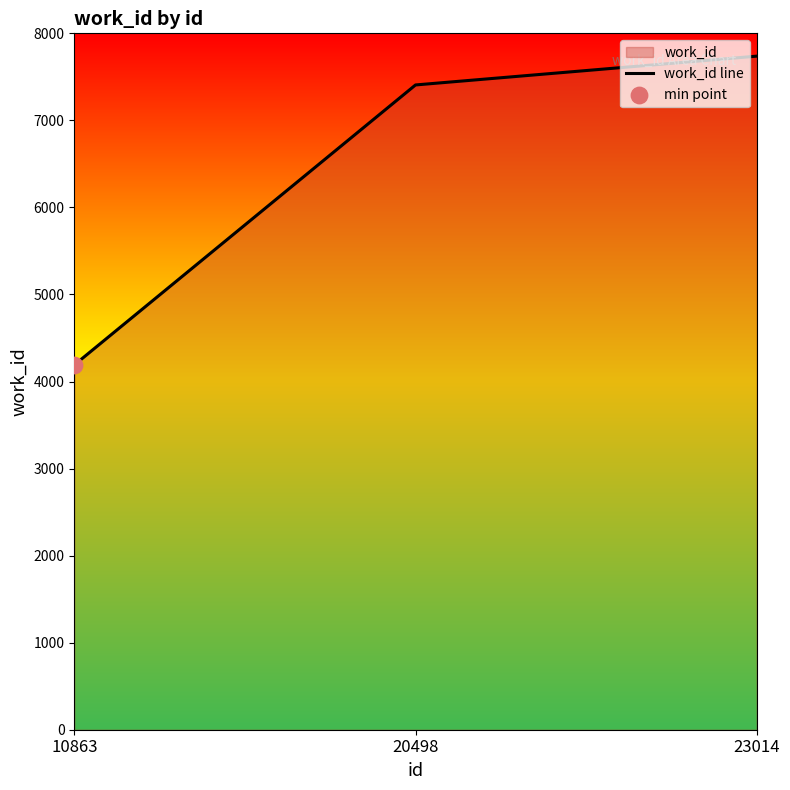

What is the change in value from 20498 to 23014?

+331